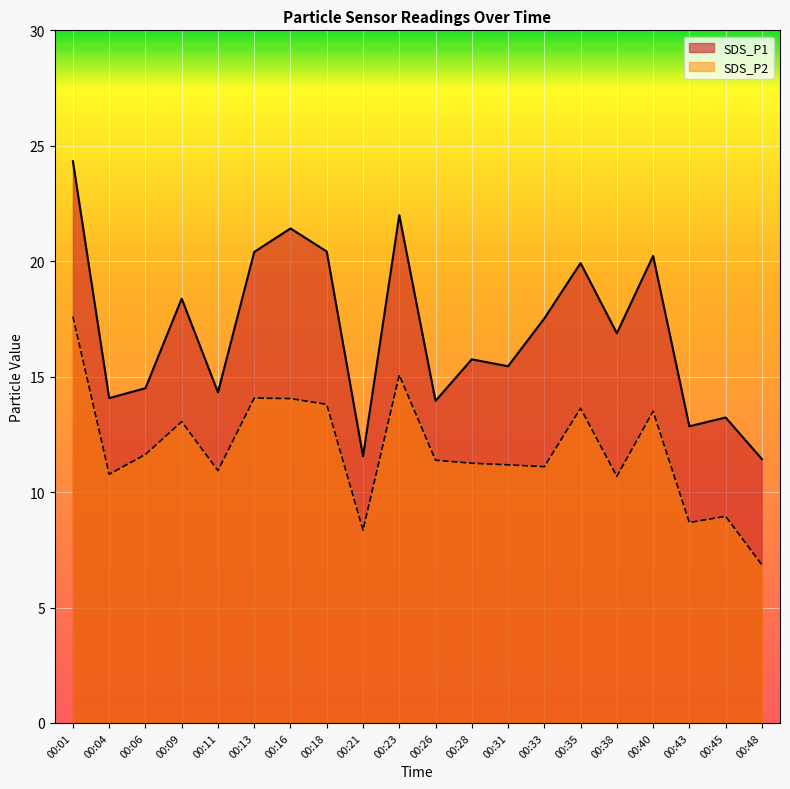

Is it true that SDS_P2 equals 11.1 at 00:33?

True